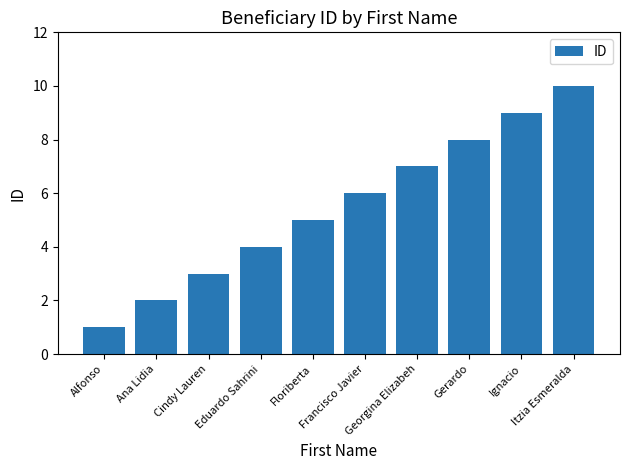

Reading left to right, list all the values displayed in this chart.

1	2	3	4	5	6	7	8	9	10